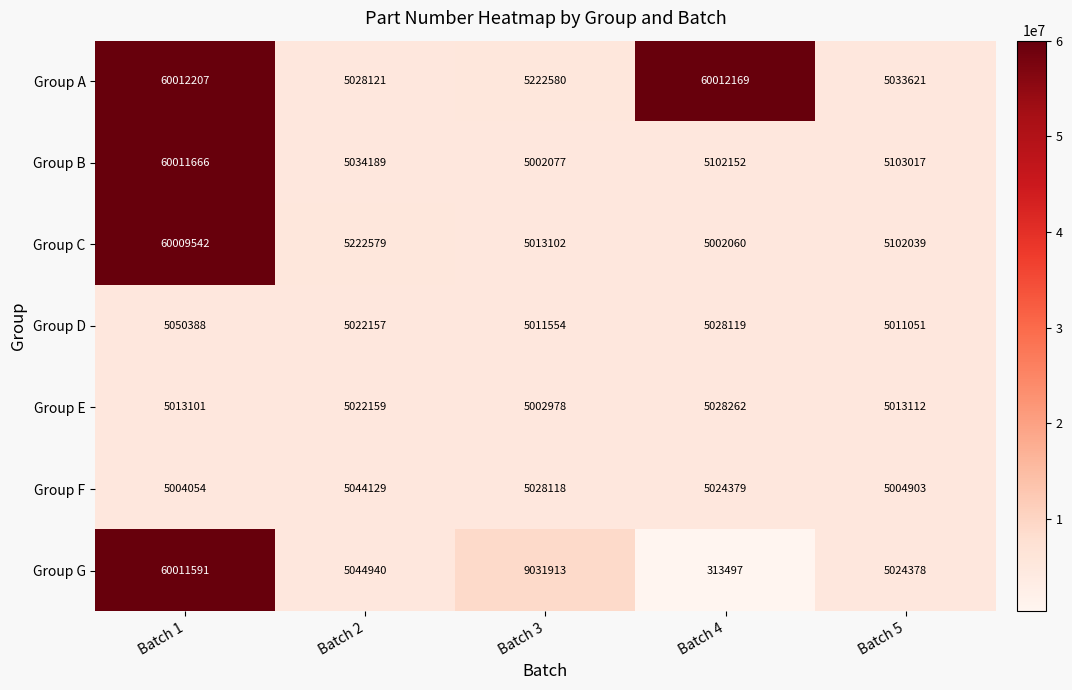

How many distinct data groups are displayed?

7